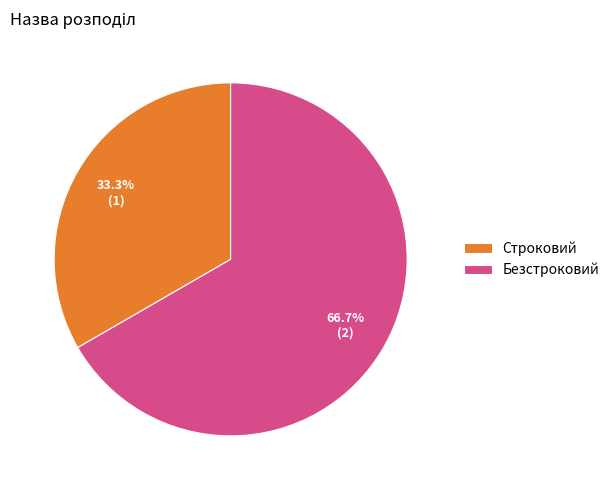

To the nearest percent, what is the difference between the largest and smallest slice percentages?

33%